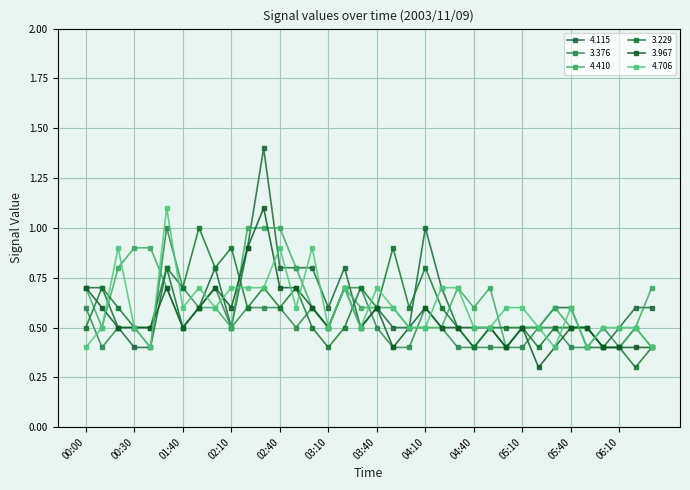

How many categories are shown in the chart?

36